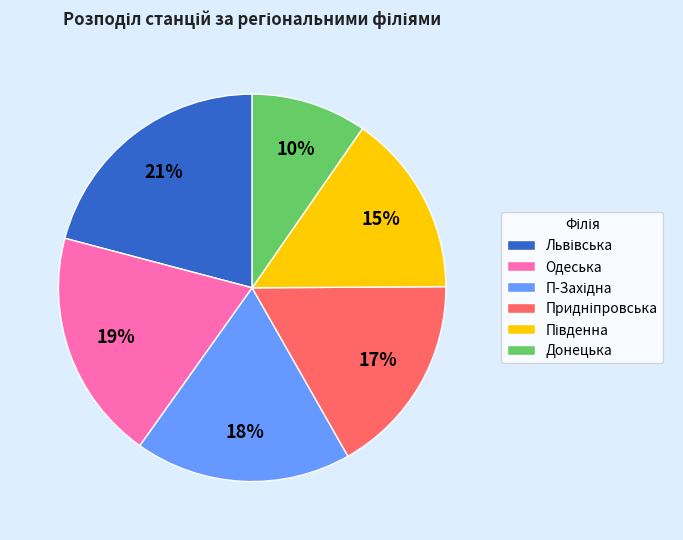

What is the ratio of the value at Донецька to the value at Одеська?

0.5